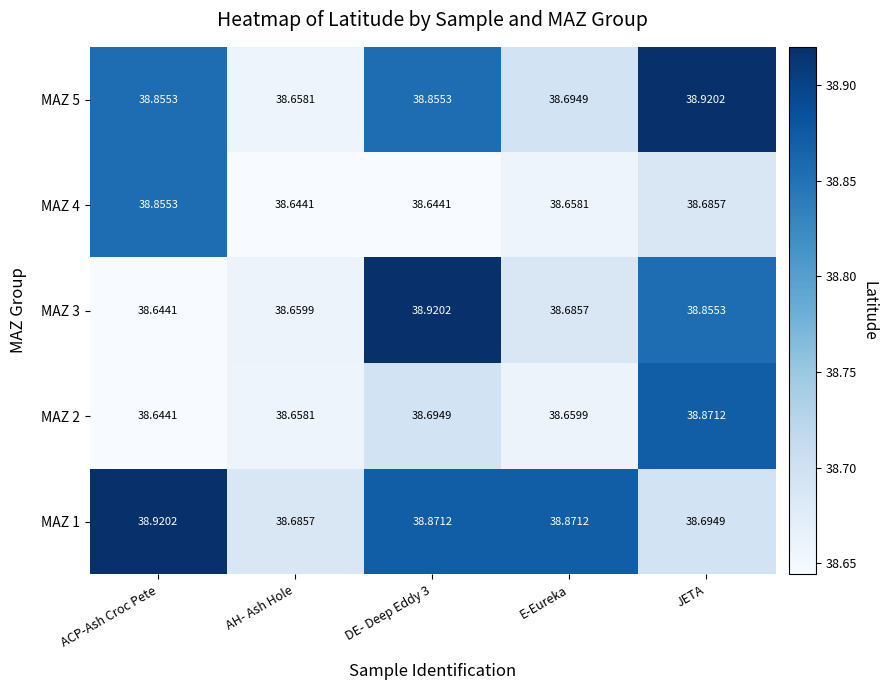

Is the value of MAZ 2 at AH- Ash Hole greater than the value of MAZ 4 at AH- Ash Hole?

Yes